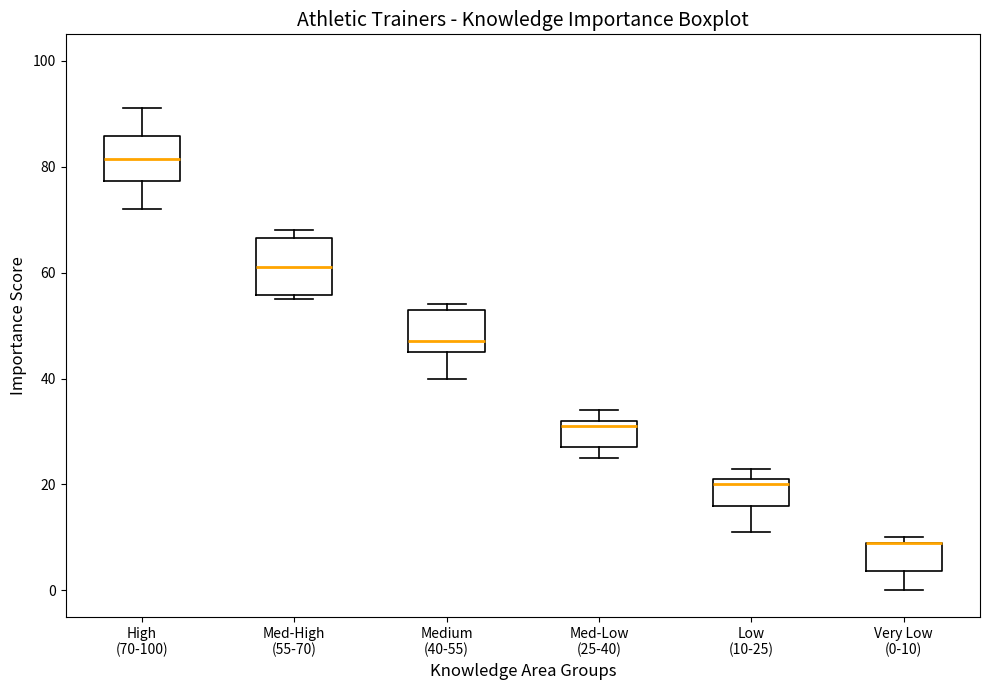

Where is the lower edge of the box for Low (10-25) on the y-axis? The values are not printed on the chart, so give them approximately, as read against the axis.

16